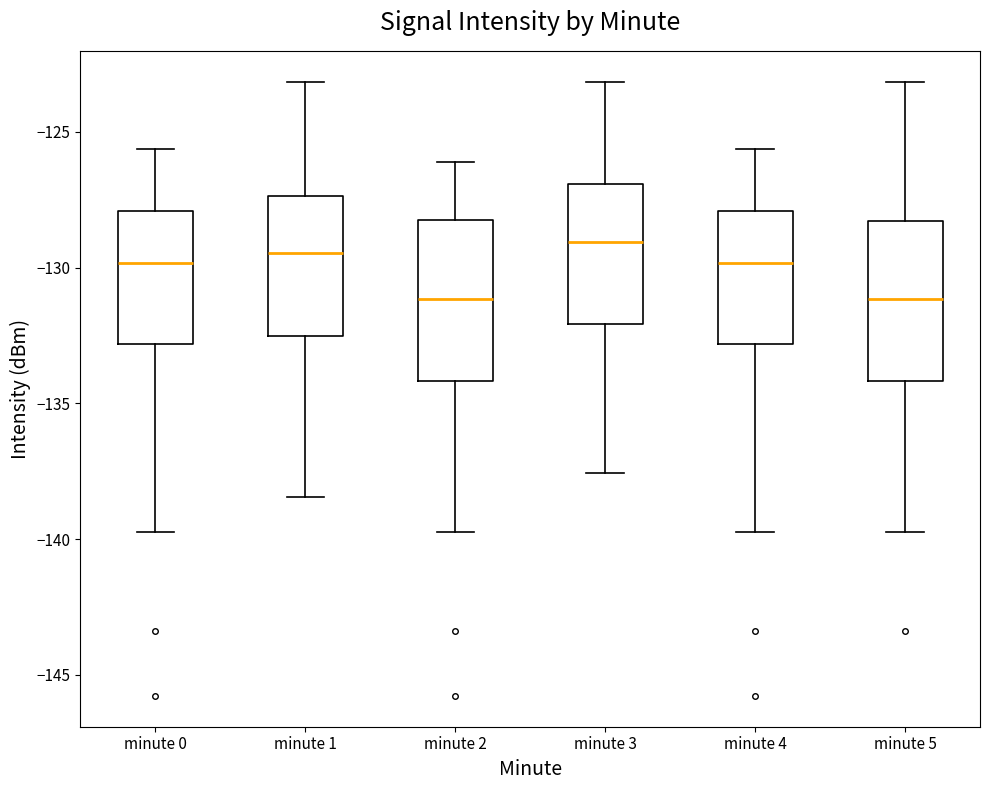

Reading left to right, transcribe this box plot: for each box, give where its median line is, the range the box spans, and where its two whiskers end, as read against the y-axis. The values are not printed on the chart, so give them approximately, as read against the axis.

minute 0: median -130.0, box -133.0 to -128.0, whiskers -139.5 to -125.5
minute 1: median -129.5, box -132.5 to -127.5, whiskers -138.5 to -123.0
minute 2: median -131.0, box -134.0 to -128.5, whiskers -139.5 to -126.0
minute 3: median -129.0, box -132.0 to -127.0, whiskers -137.5 to -123.0
minute 4: median -130.0, box -133.0 to -128.0, whiskers -139.5 to -125.5
minute 5: median -131.0, box -134.0 to -128.5, whiskers -139.5 to -123.0